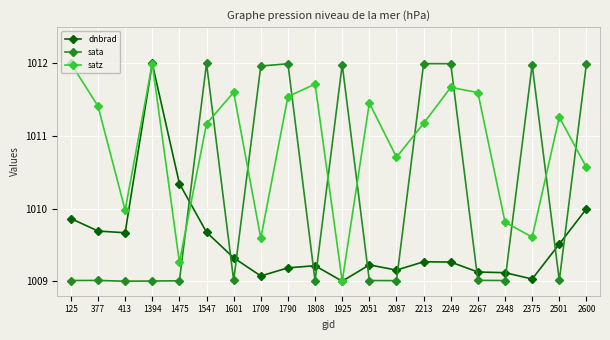

What is the sum of the dnbrad values at 2375 and 1394?

2021.0